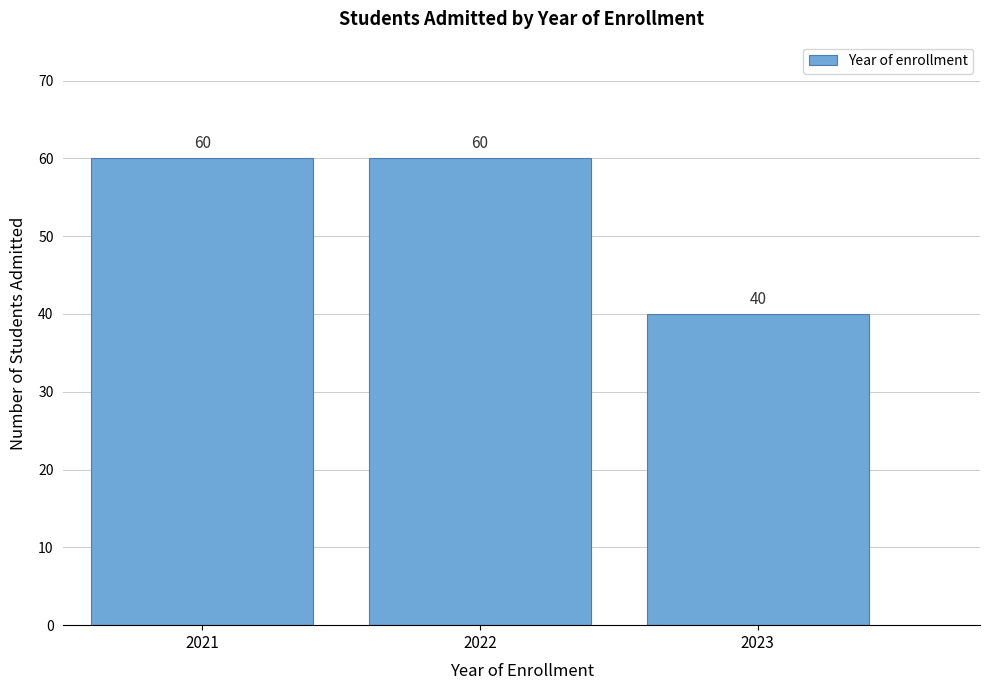

Reading right to left, list all the values displayed in this chart.

2023=40	2022=60	2021=60